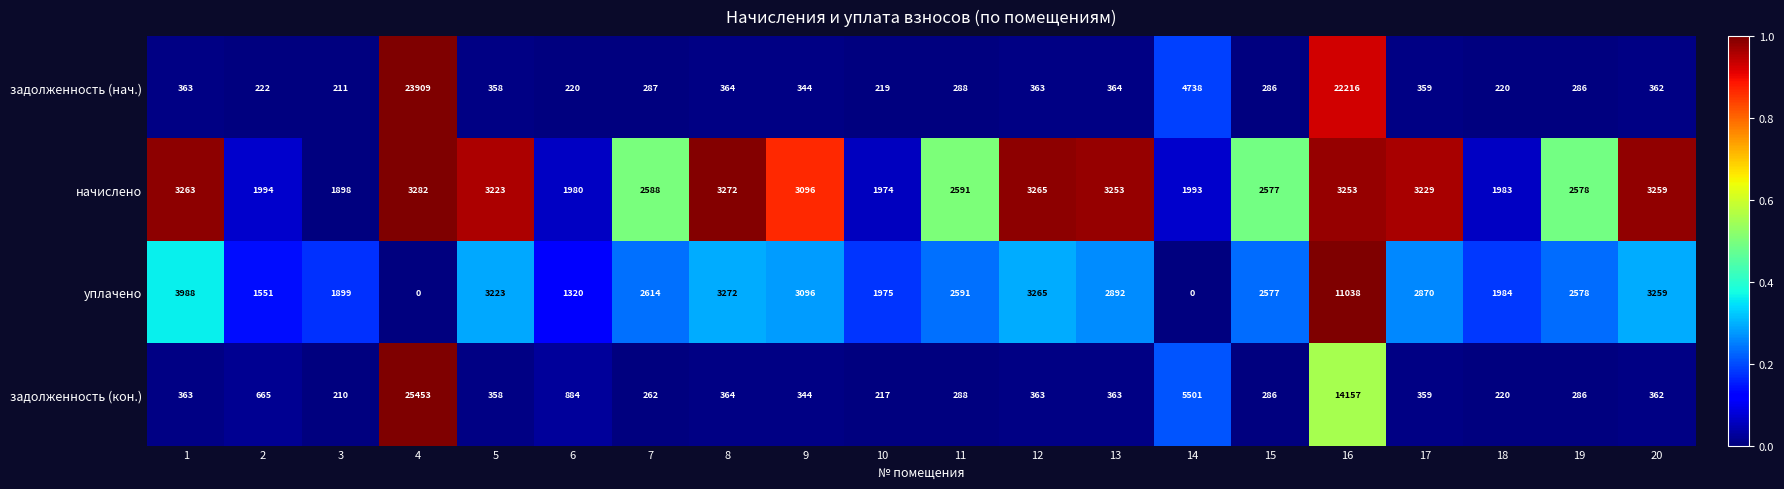

Which series has the widest spread of values?

задолженность (кон.)